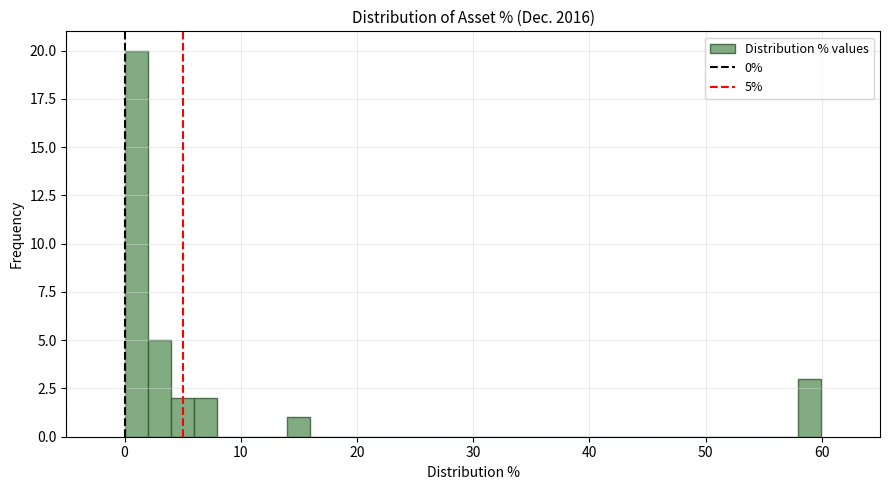

Read against the x-axis, roughly where is the centre of the tallest bar?

1